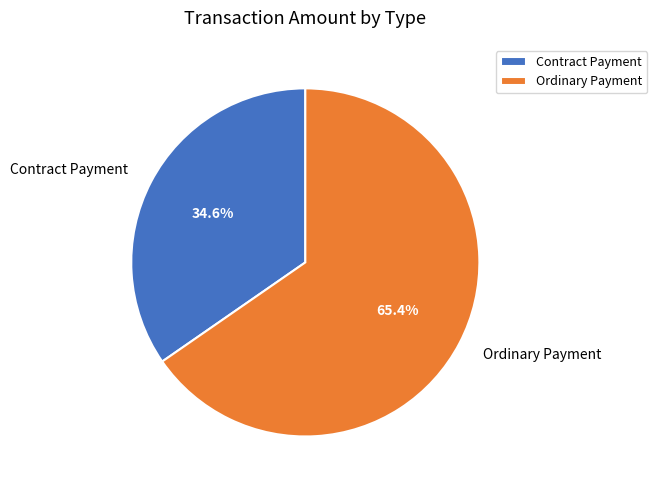

To the nearest percent, what portion does Contract Payment represent?

35%